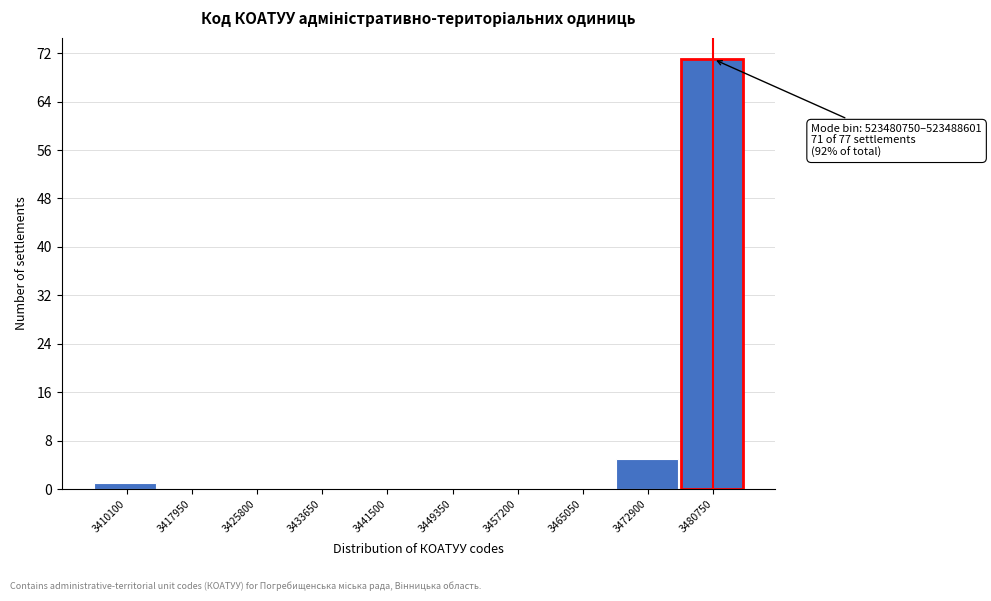

Reading left to right, what are all the values shown in this chart?

3410100=1	3417950=0	3425800=0	3433650=0	3441500=0	3449350=0	3457200=0	3465050=0	3472900=5	3480750=71